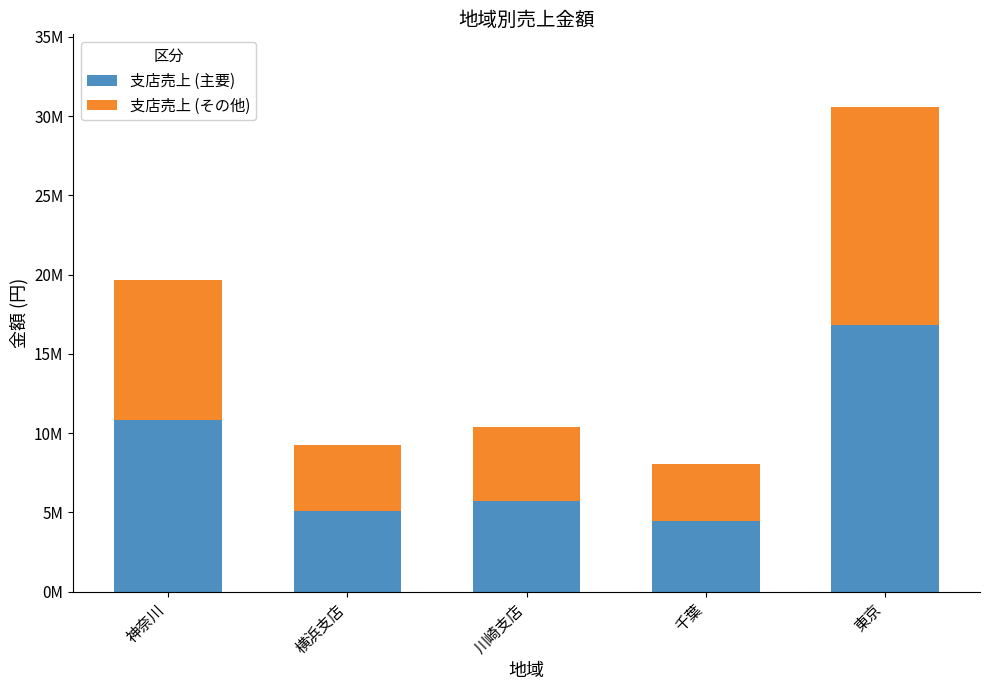

List the series in order of their overall mean, highest first.

支店売上 (主要), 支店売上 (その他)